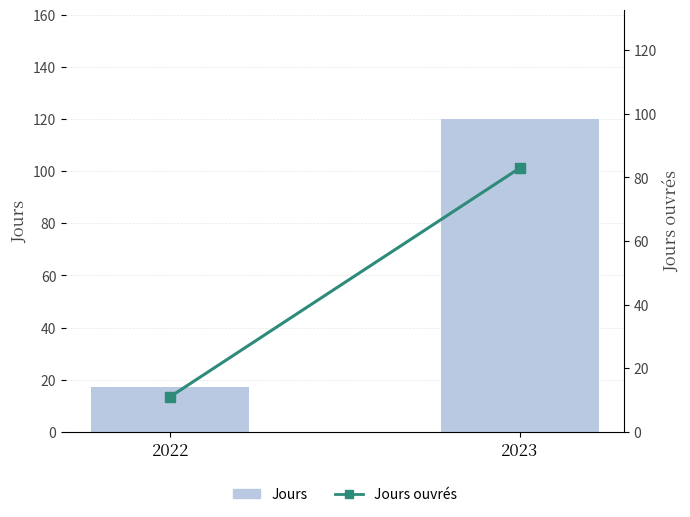

List the series in order of their peak value, highest first.

Jours, Jours ouvrés